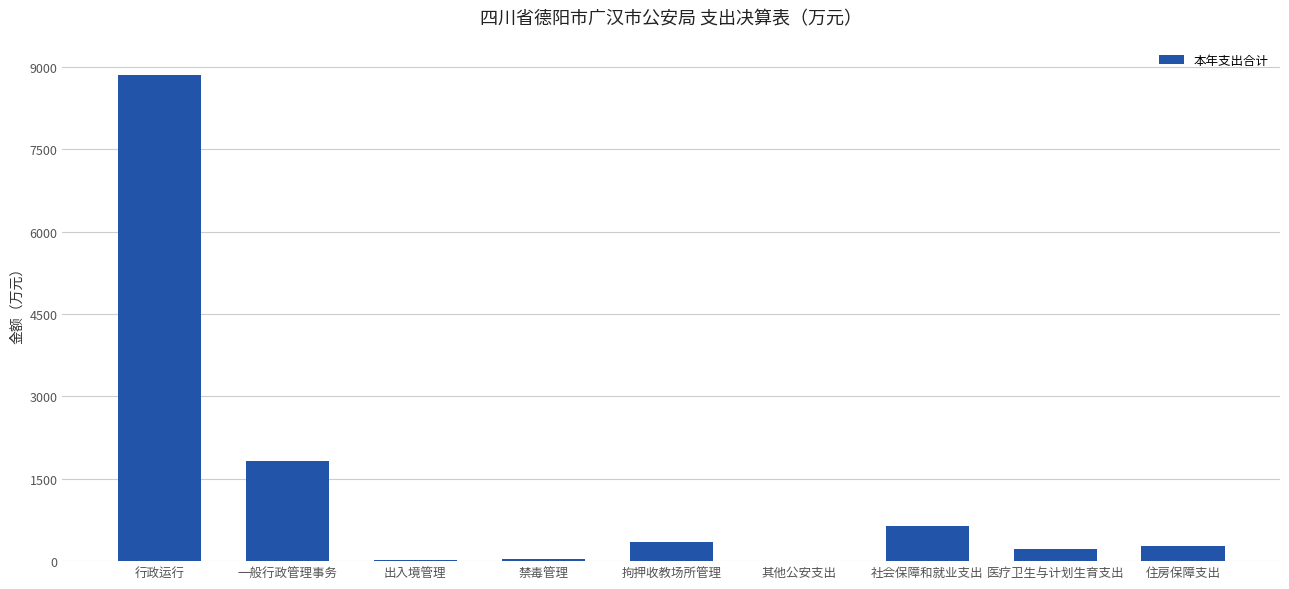

What is the change in value from 行政运行 to 住房保障支出?

-8572.5